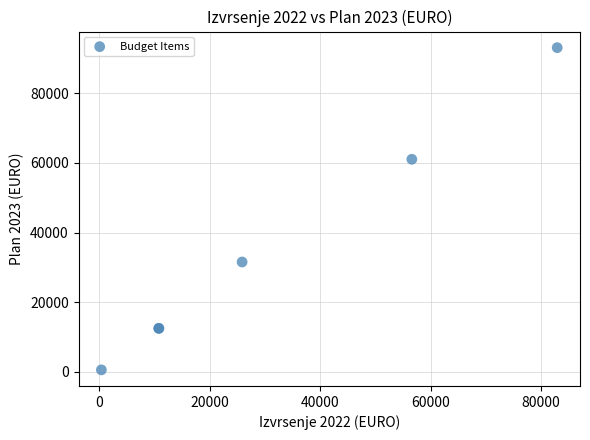

What Y value in the scatter plot is closest to 46841?

61064